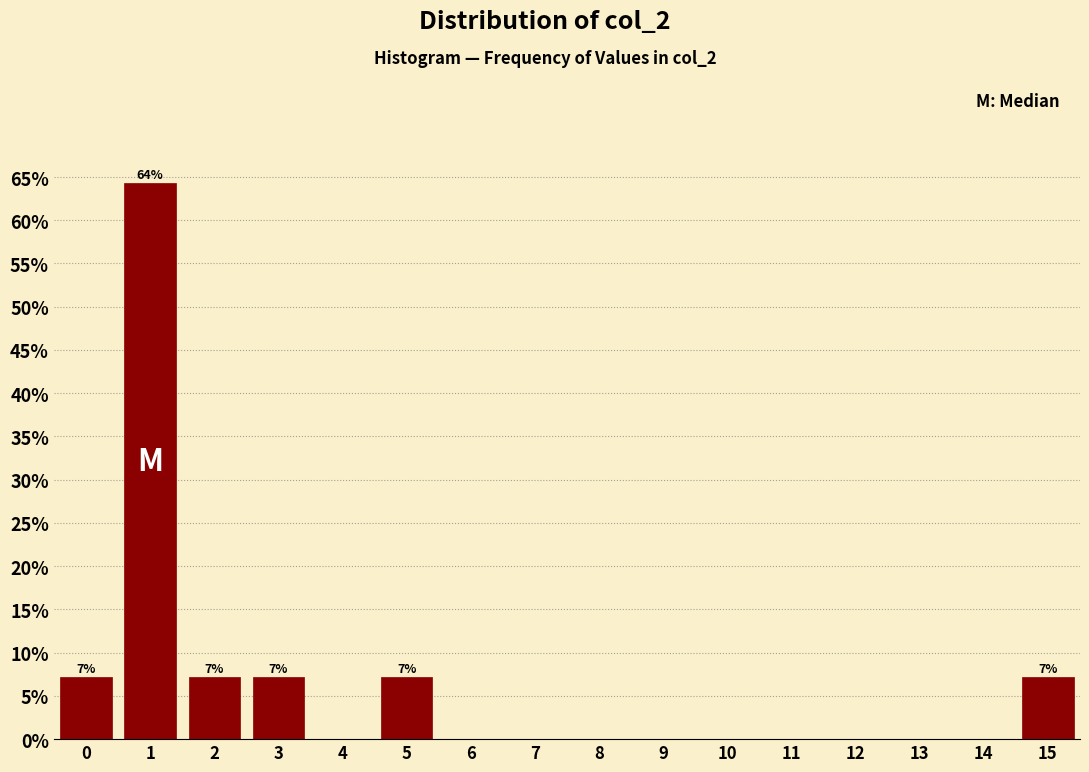

Reading left to right, transcribe all the data shown in this chart.

0=7.1	1=64.3	2=7.1	3=7.1	4=0.0	5=7.1	6=0.0	7=0.0	8=0.0	9=0.0	10=0.0	11=0.0	12=0.0	13=0.0	14=0.0	15=7.1